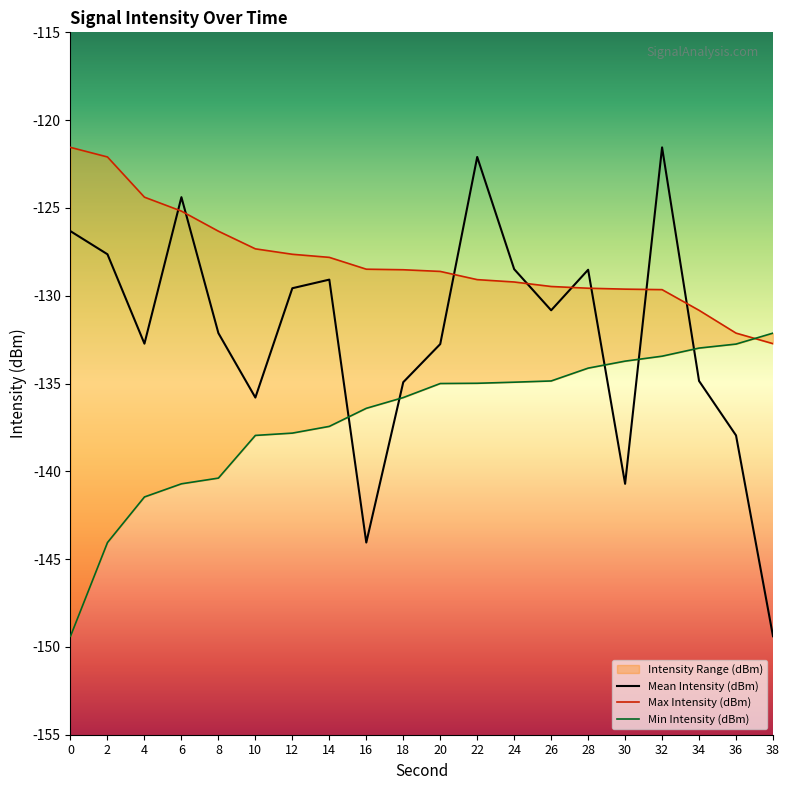

At how many categories does at least one series exceed -145?

20